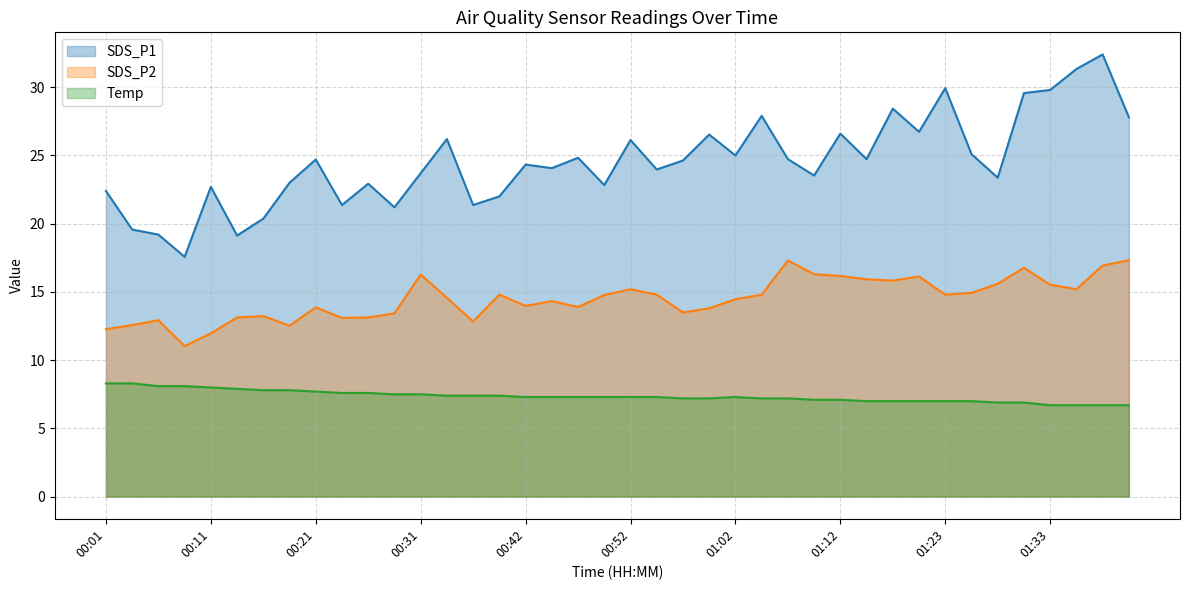

Where is the first local minimum for SDS_P2?

00:09